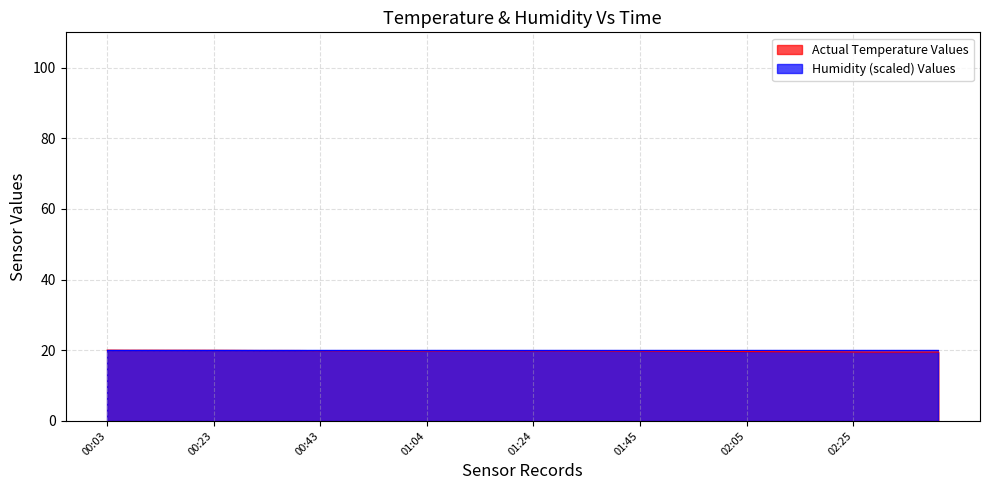

What is the sum of all values?

791.7